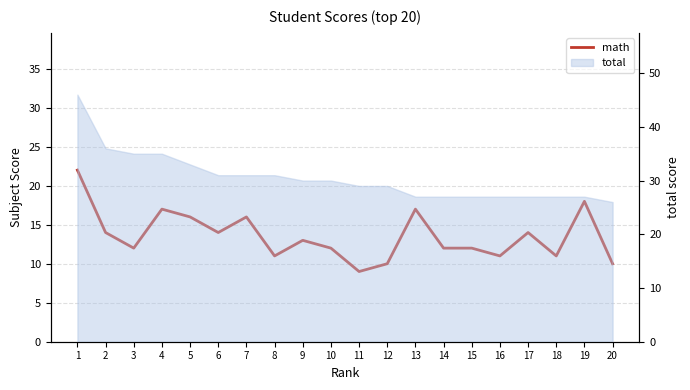

Reading right to left, transcribe all the data shown in this chart.

10	18	11	14	11	12	12	17	10	9	12	13	11	16	14	16	17	12	14	22